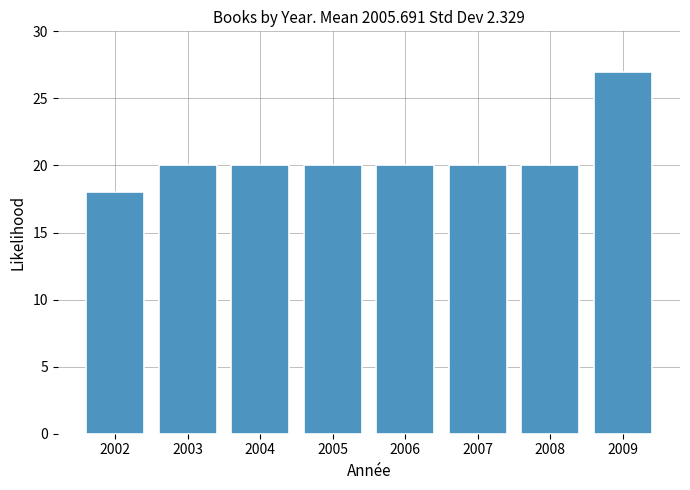

Reading left to right, extract all data points from this chart.

18	20	20	20	20	20	20	27